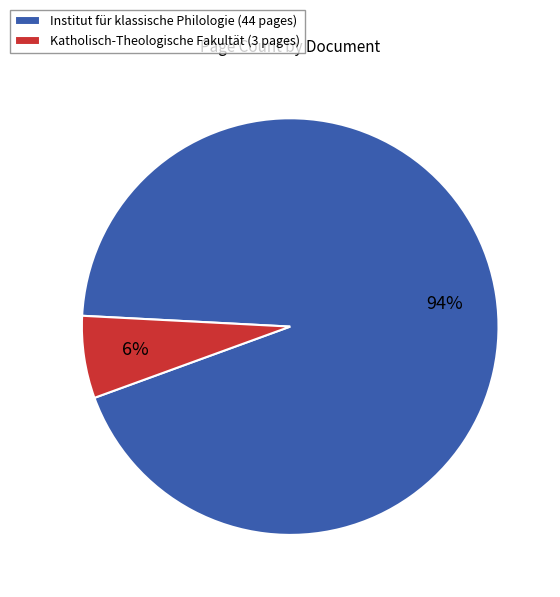

What is the largest slice in the pie chart?

Institut für klassische Philologie (44 pages)